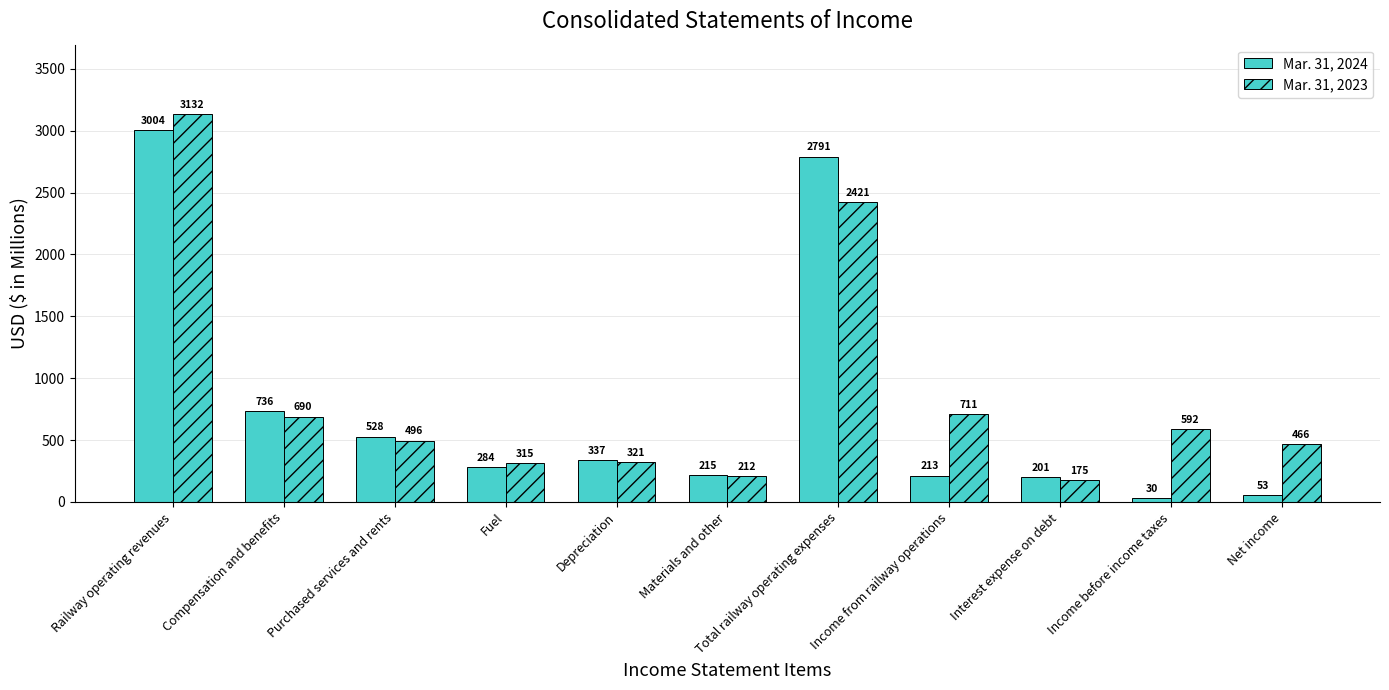

What is the difference between the Mar. 31, 2023 values at Depreciation and Compensation and benefits?

369